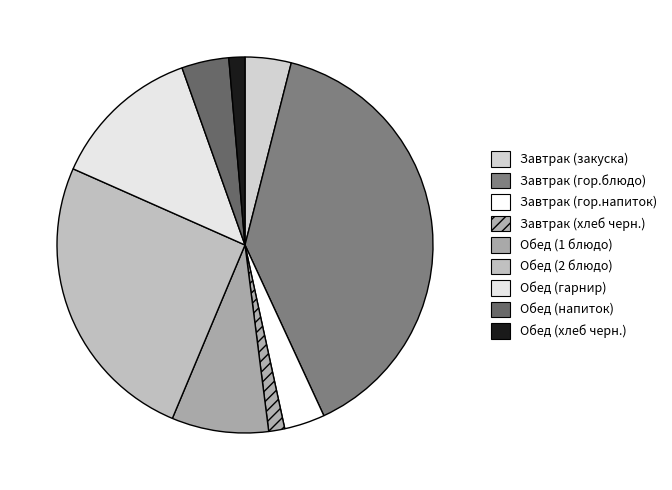

Rank the categories by value from lowest to highest.

Завтрак (хлеб черн.), Обед (хлеб черн.), Завтрак (гор.напиток), Завтрак (закуска), Обед (напиток), Обед (1 блюдо), Обед (гарнир), Обед (2 блюдо), Завтрак (гор.блюдо)